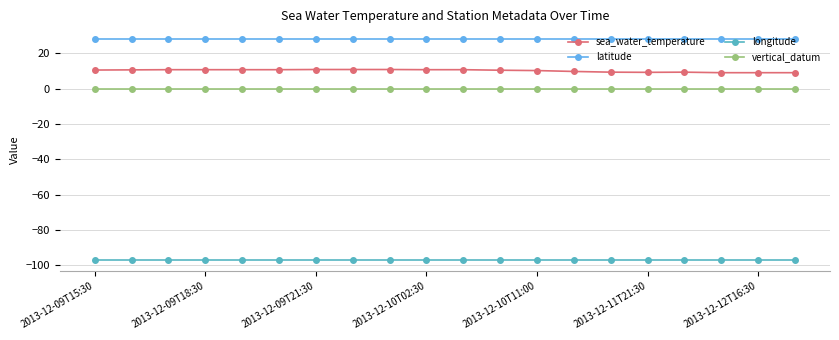

What is the lowest value of the longitude series?

-97.0